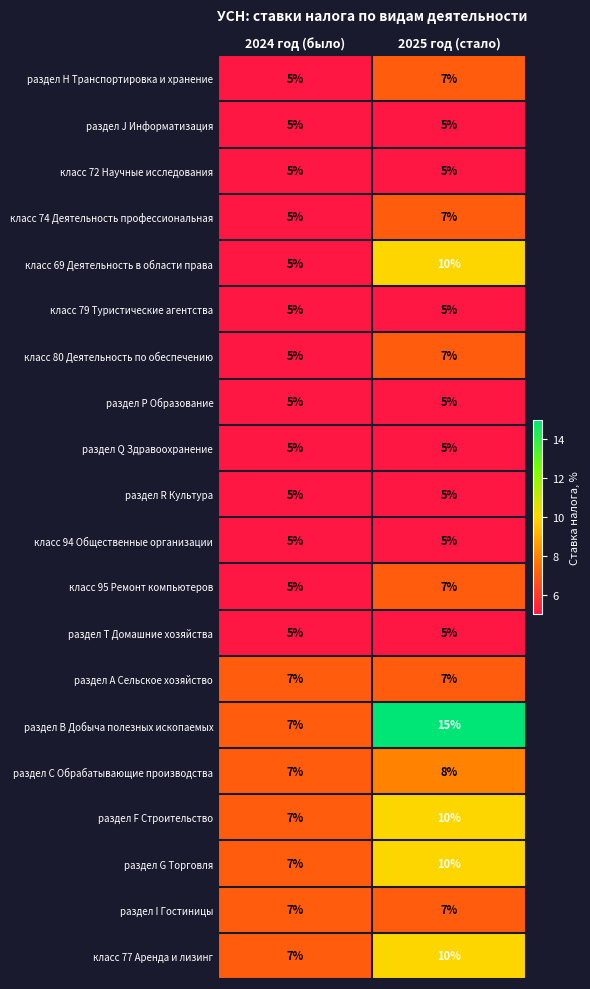

What is the minimum value shown in the chart?

5